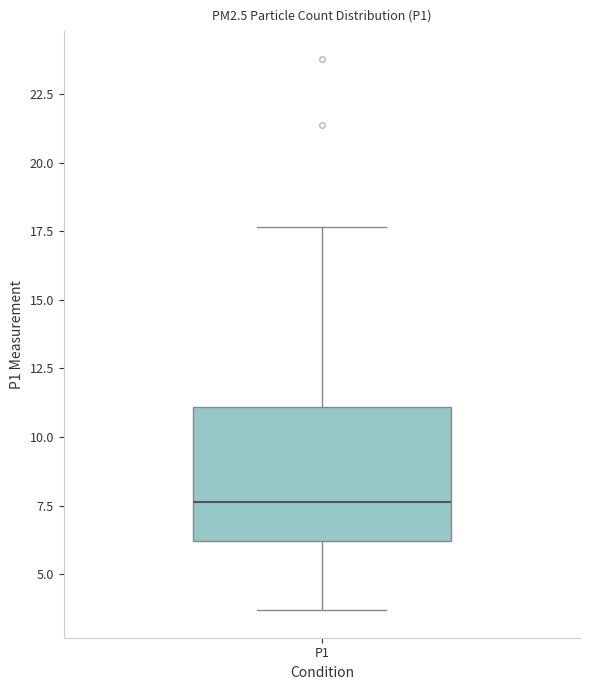

Where is the upper edge of the box for P1 on the y-axis? The values are not printed on the chart, so give them approximately, as read against the axis.

11.0